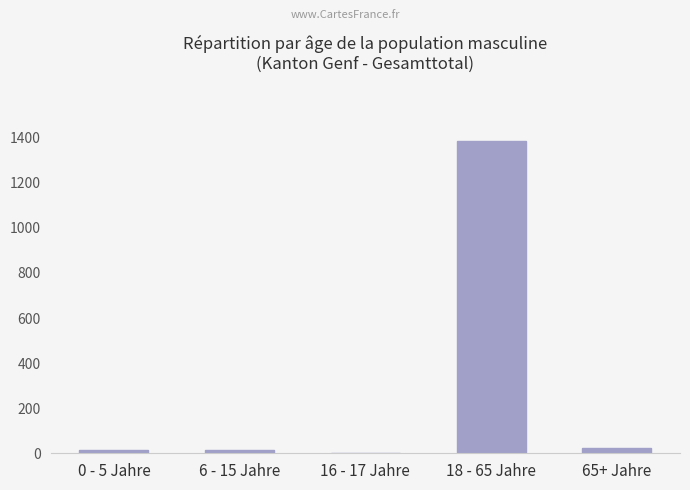

What is the sum of all values?

1440